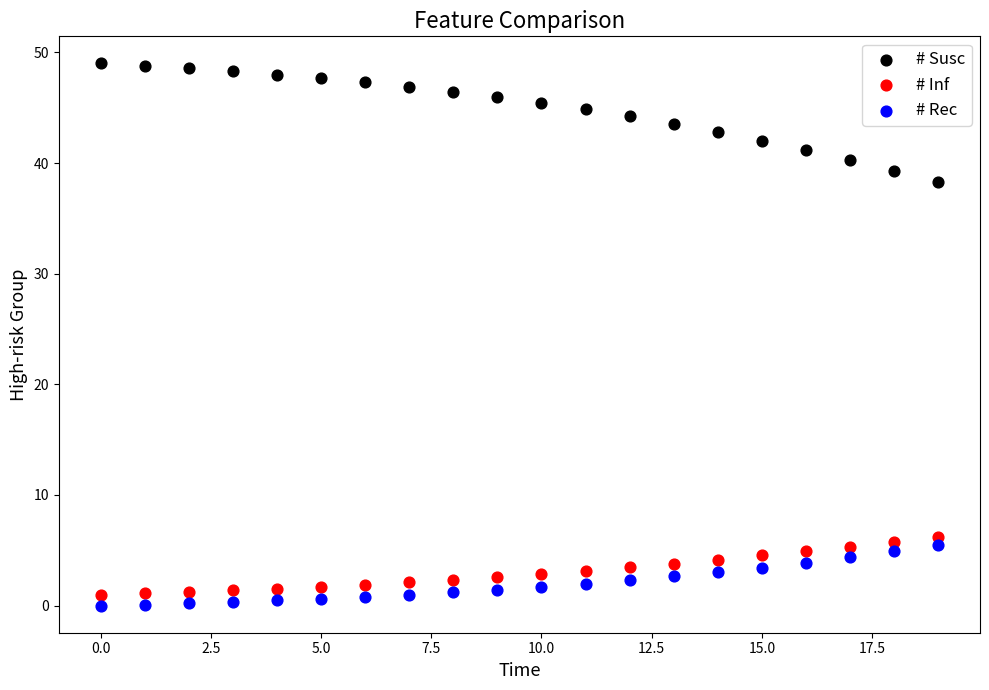

Which series has the largest Y range (max minus min)?

# Susc